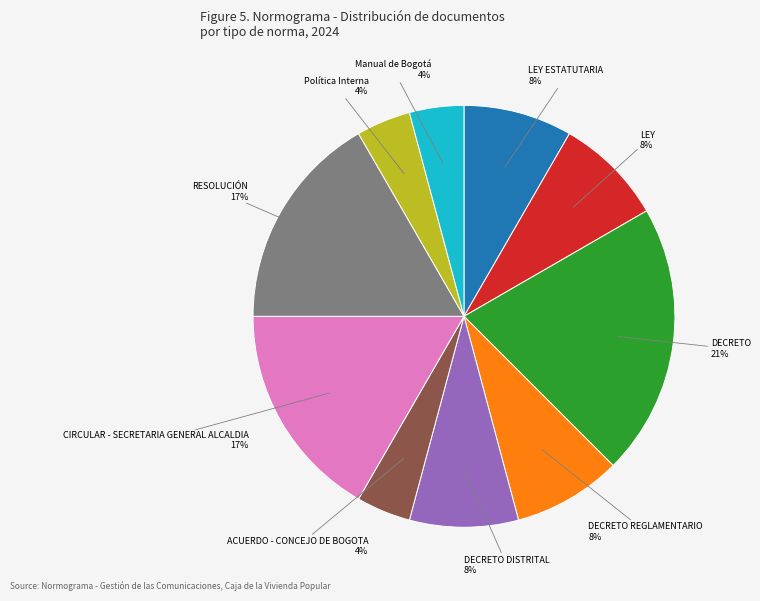

To the nearest percent, what portion does DECRETO REGLAMENTARIO represent?

8%